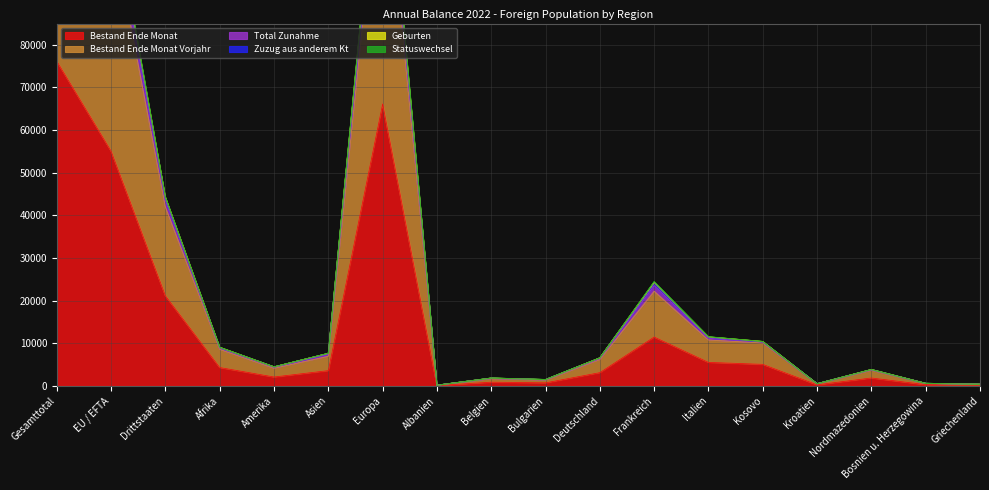

What is the sum of the Zuzug aus anderem Kt values at Asien and Nordmazedonien?

11422